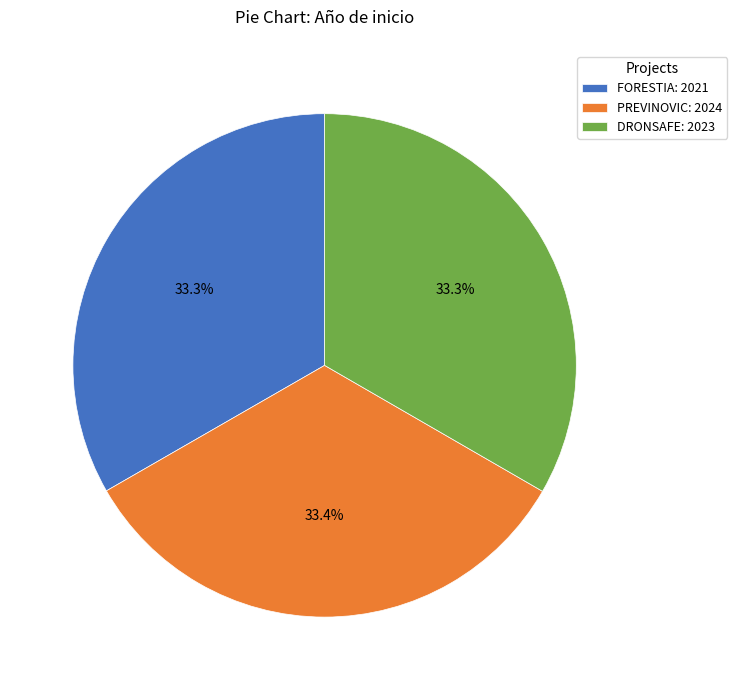

Is there any slice that represents more than half of the pie?

No